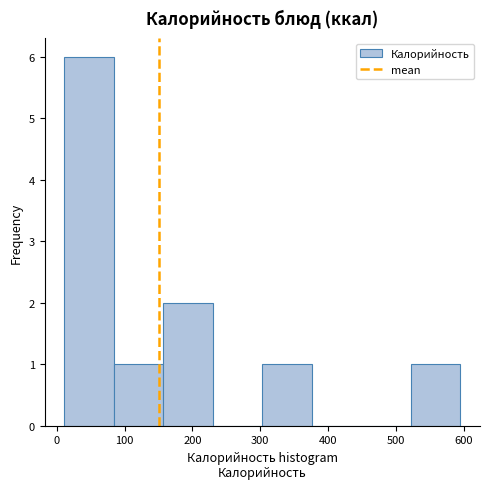

Reading left to right, list every bar in this chart as the range it spans on the x-axis followed by its height. Neither the bar edges nor the heights are printed on the chart, so give them approximately, as read against the axes.

10 to 80: 6
80 to 160: 1
160 to 230: 2
230 to 300: 0
300 to 380: 1
380 to 450: 0
450 to 520: 0
520 to 600: 1